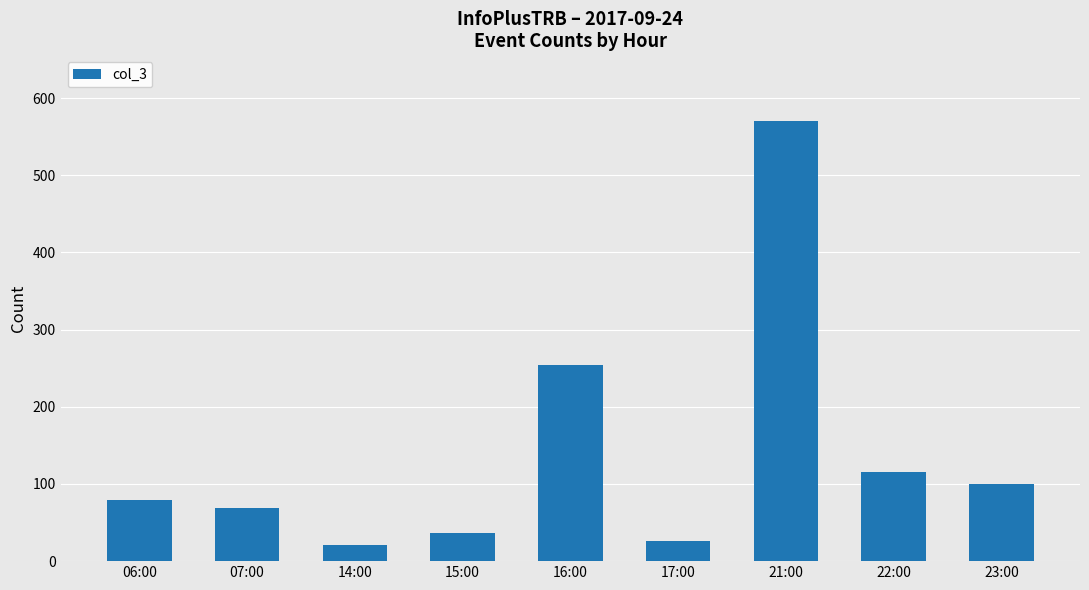

What is the difference between the values at 22:00 and 14:00?

95